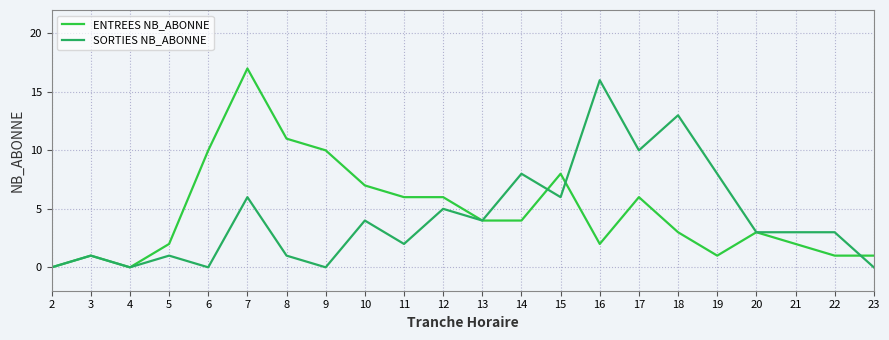

Is the value of ENTREES NB_ABONNE at 6 greater than the value of SORTIES NB_ABONNE at 7?

Yes